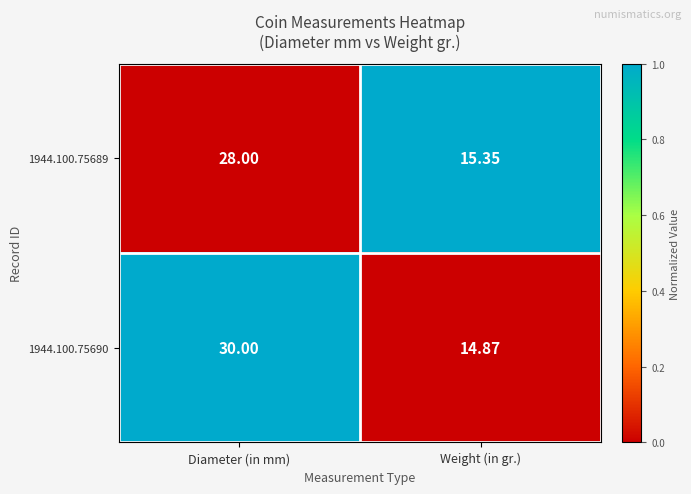

Is the value of 1944.100.75690 at Weight (in gr.) greater than the value of 1944.100.75689 at Weight (in gr.)?

No